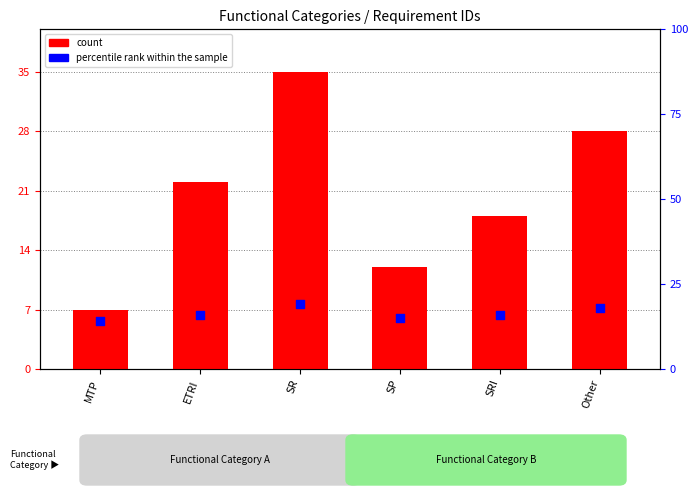

Which has a higher value, SRI or SR?

SR